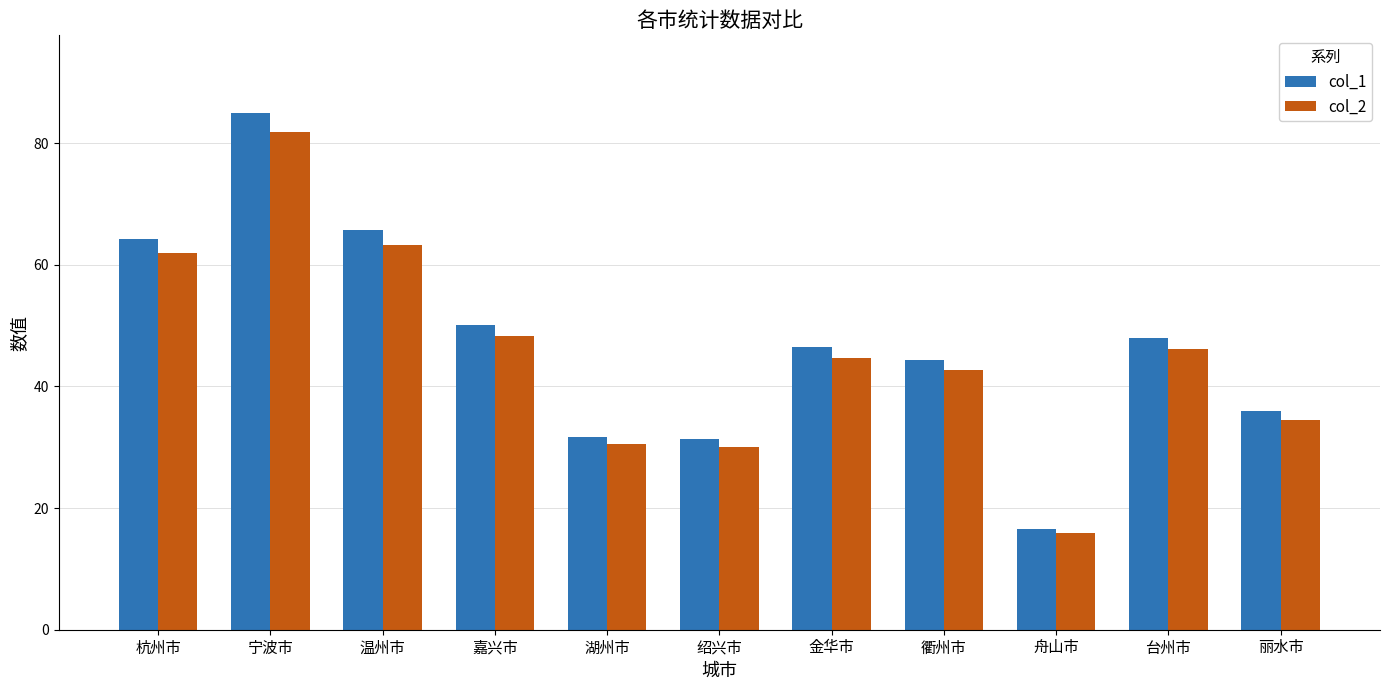

Which category has the highest value across all series?

宁波市